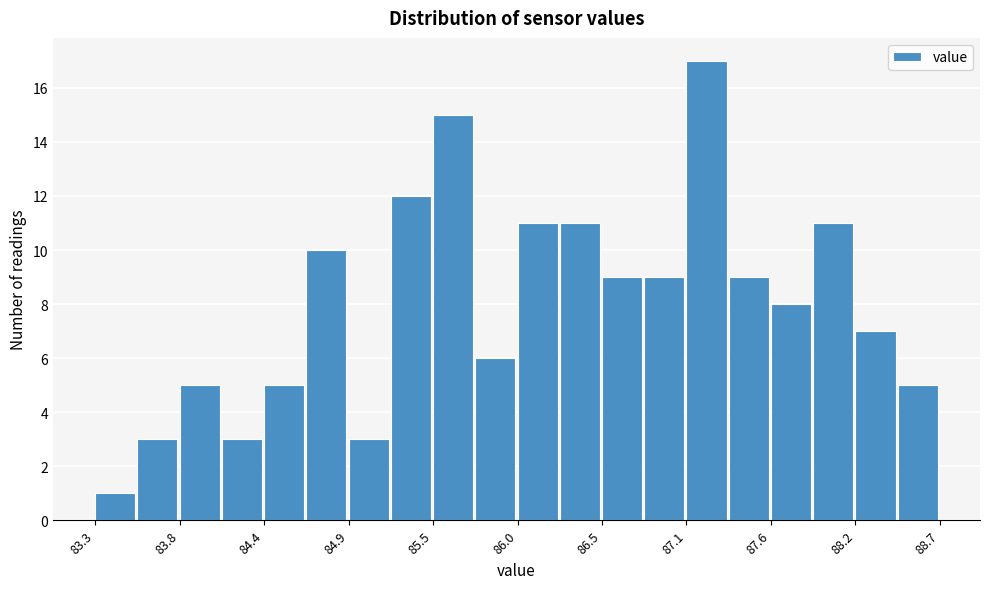

Around what value on the x-axis is the tallest bar? Give the approximate position of its centre, as read against the axis.

87.2